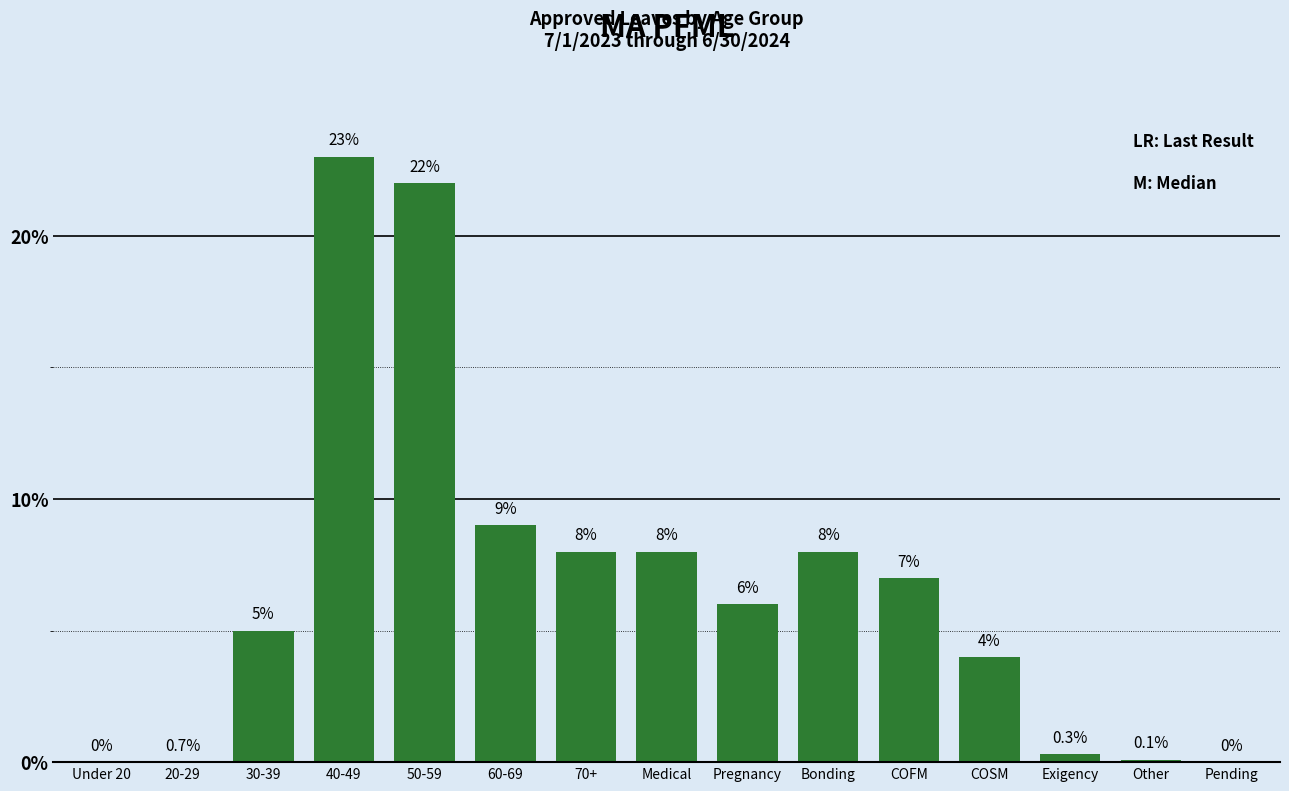

Reading left to right, extract all data points from this chart.

Under 20=0.0	20-29=0.0	30-39=5.0	40-49=23.0	50-59=22.0	60-69=9.0	70+=8.0	Medical=8.0	Pregnancy=6.0	Bonding=8.0	COFM=7.0	COSM=4.0	Exigency=0.3	Other=0.1	Pending=0.0